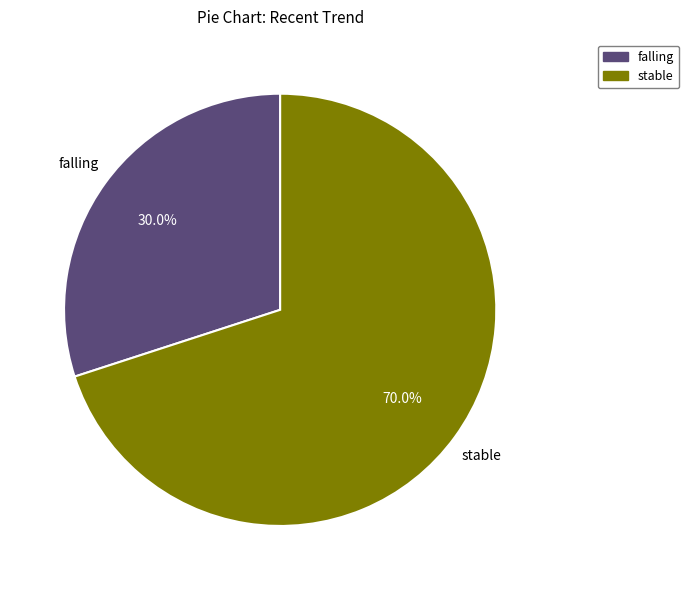

How much of the chart is everything except stable?

30.0%